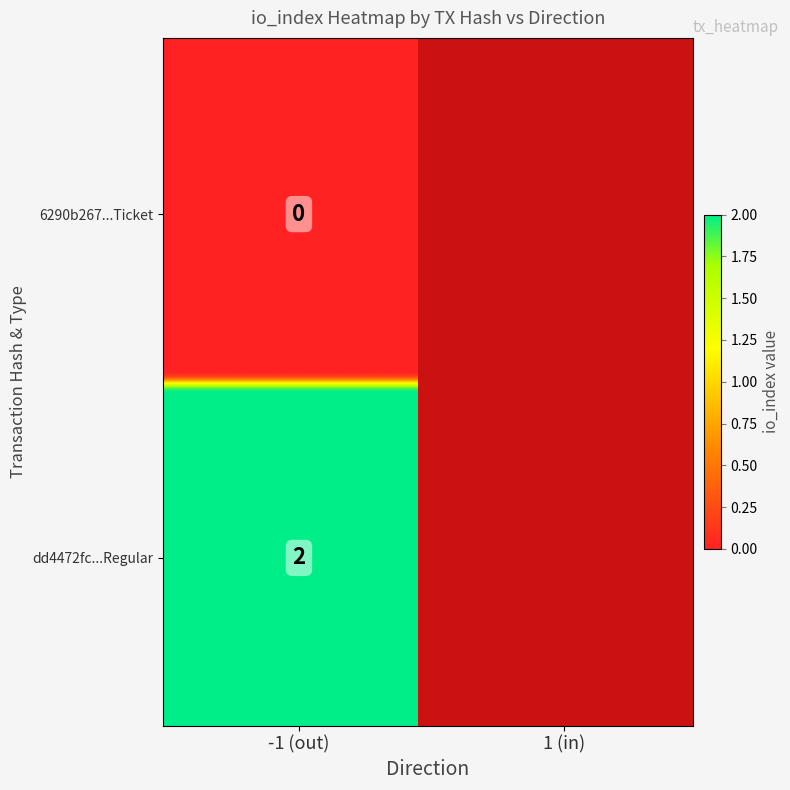

What is the average value?

1